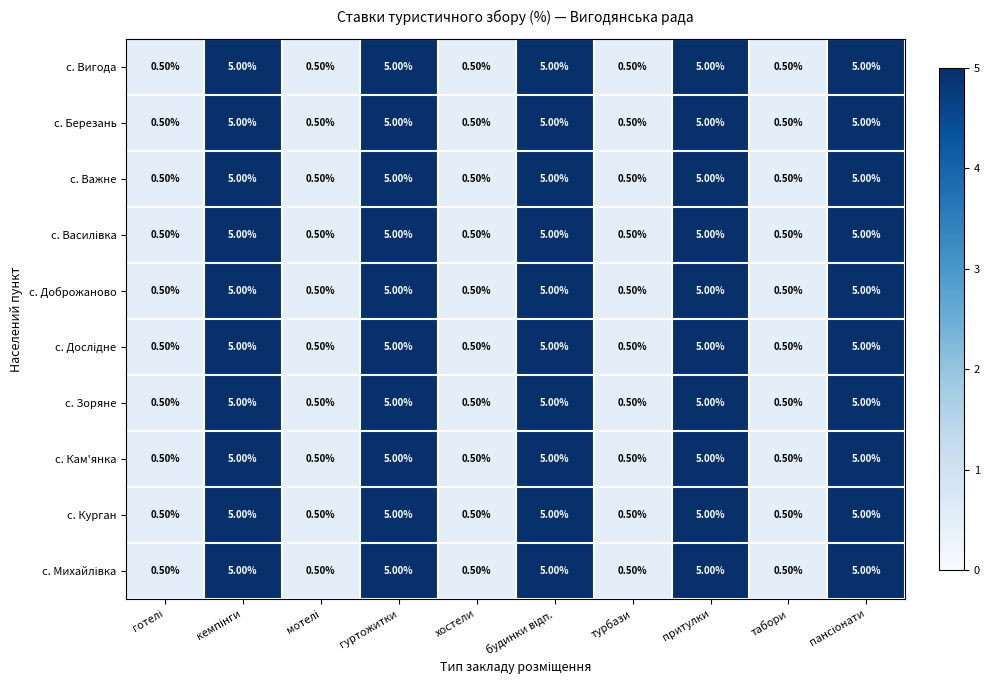

At how many categories does at least one series exceed 4?

5